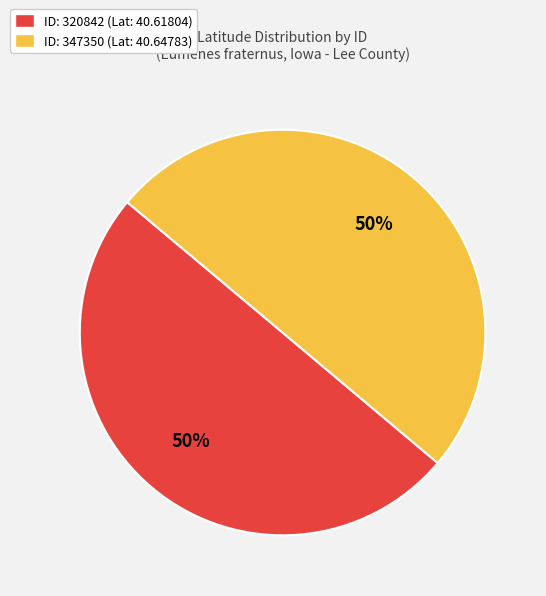

To the nearest percent, what portion does ID: 320842 (Lat: 40.61804) represent?

50%